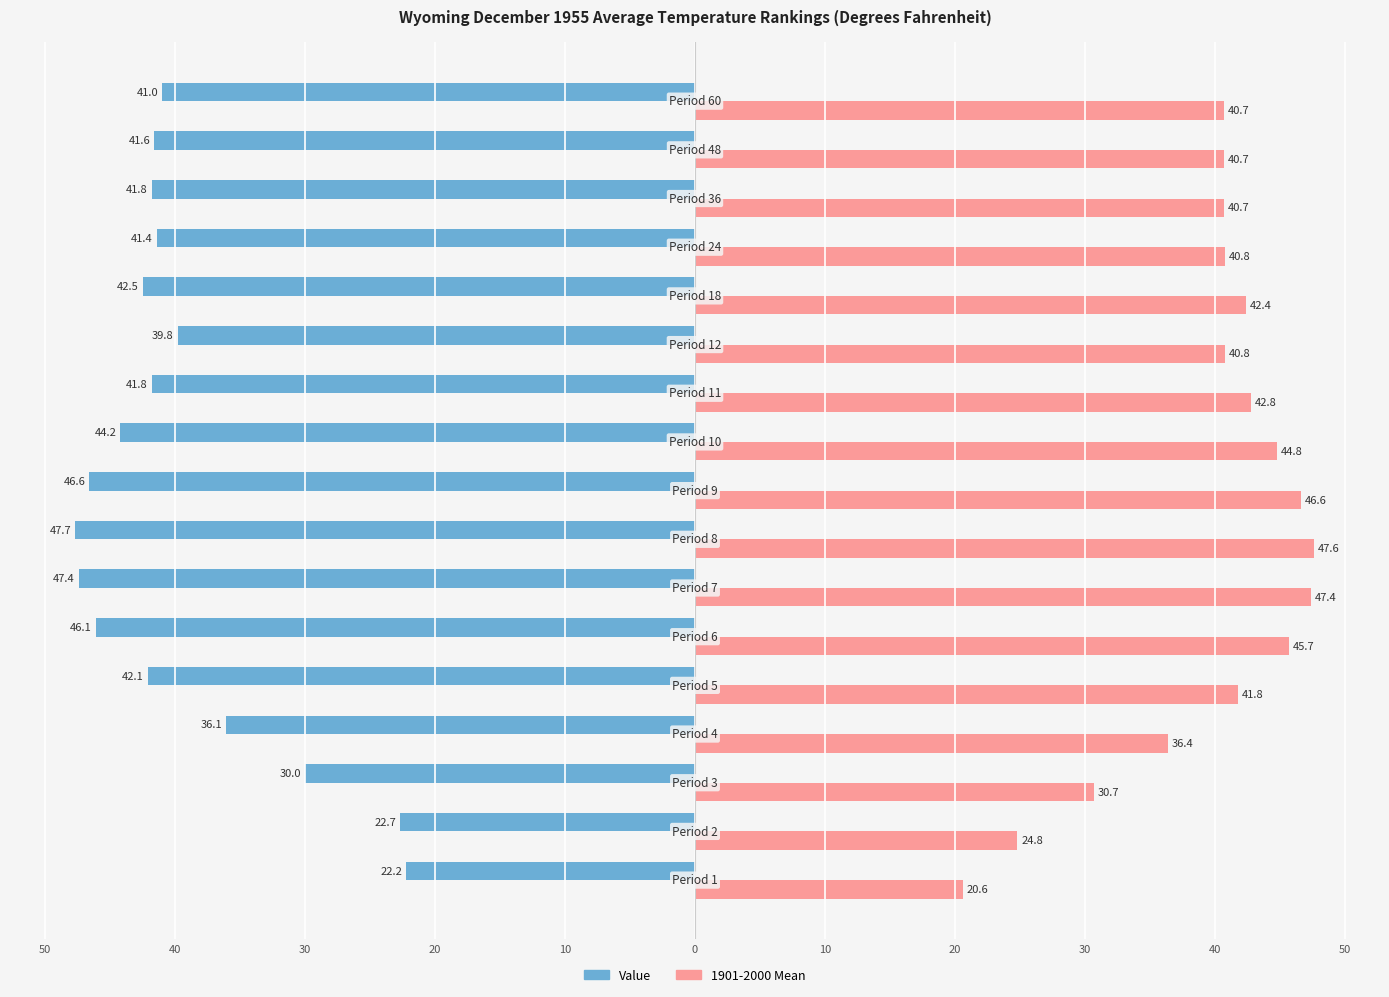

Which series has the largest total across all categories?

1901-2000 Mean